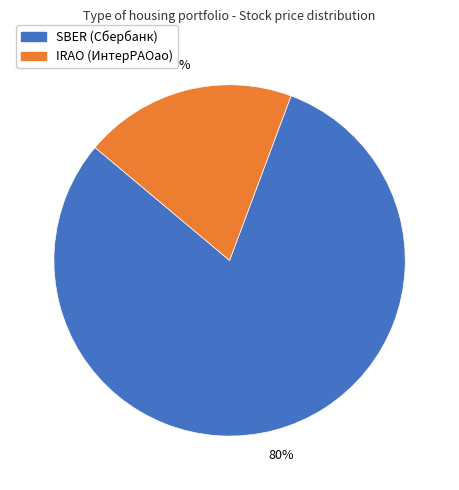

To the nearest percent, what is the combined percentage of IRAO (ИнтерРАОао) and SBER (Сбербанк)?

100%